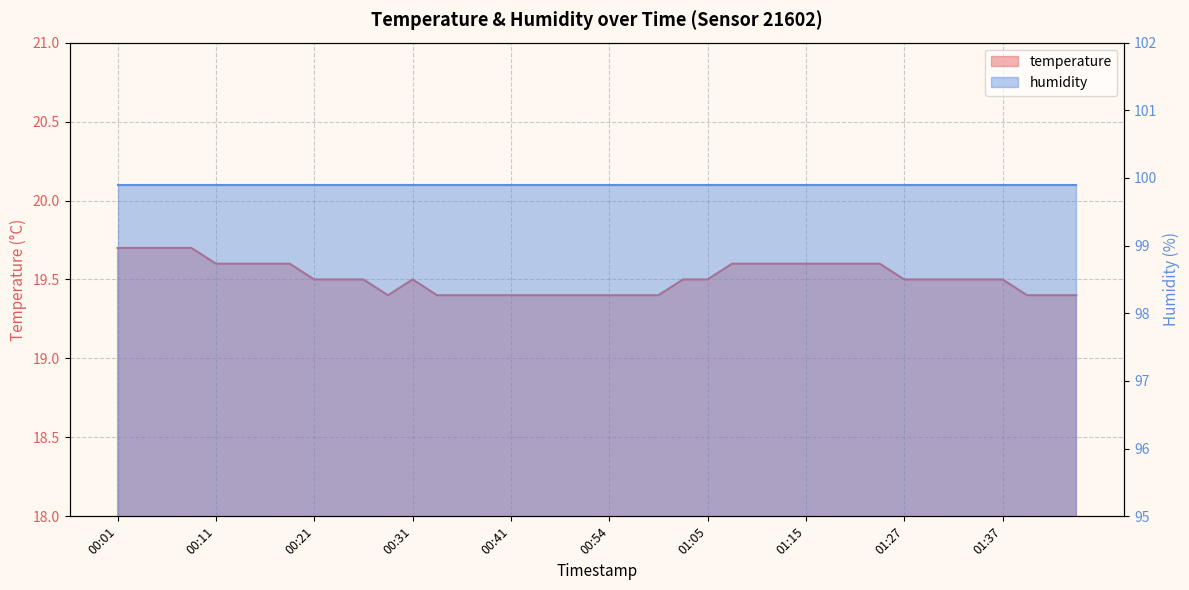

How many interior local valleys (lower than both neighbors) does the data have?

1